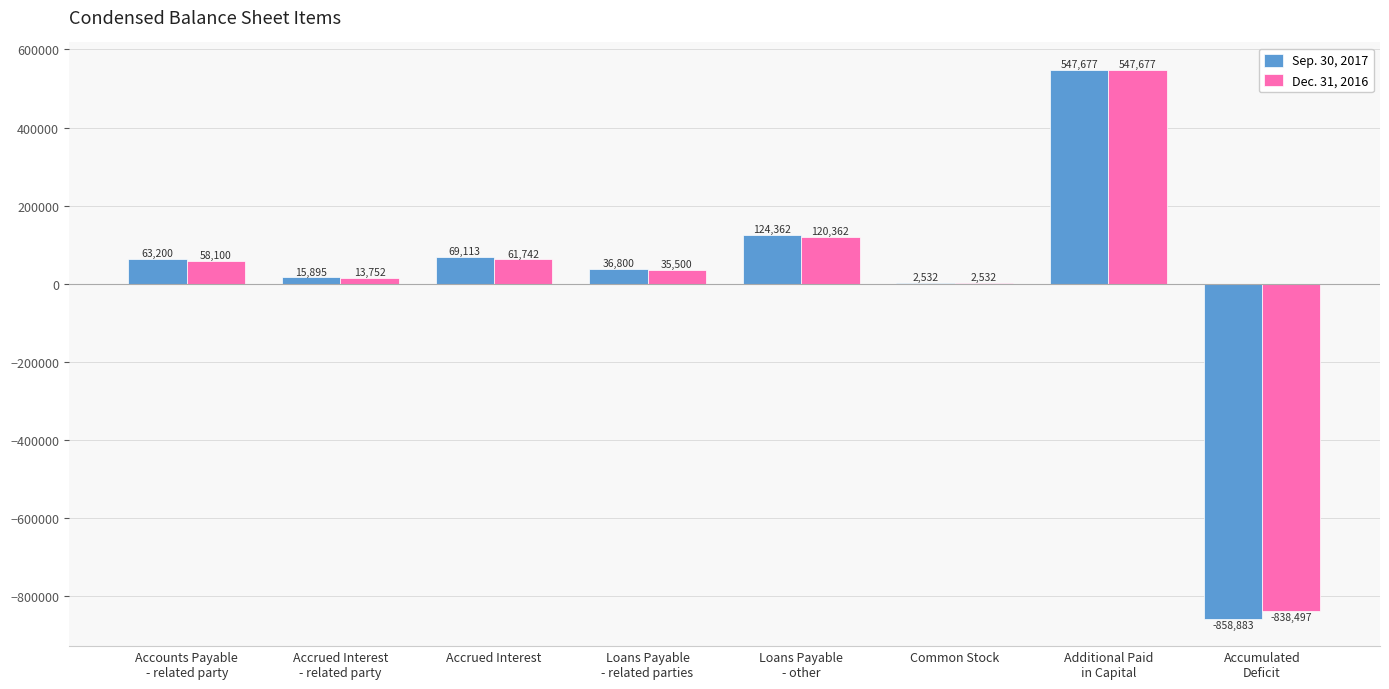

The value of Dec. 31, 2016 at Accumulated
Deficit is -838497. True or false?

True